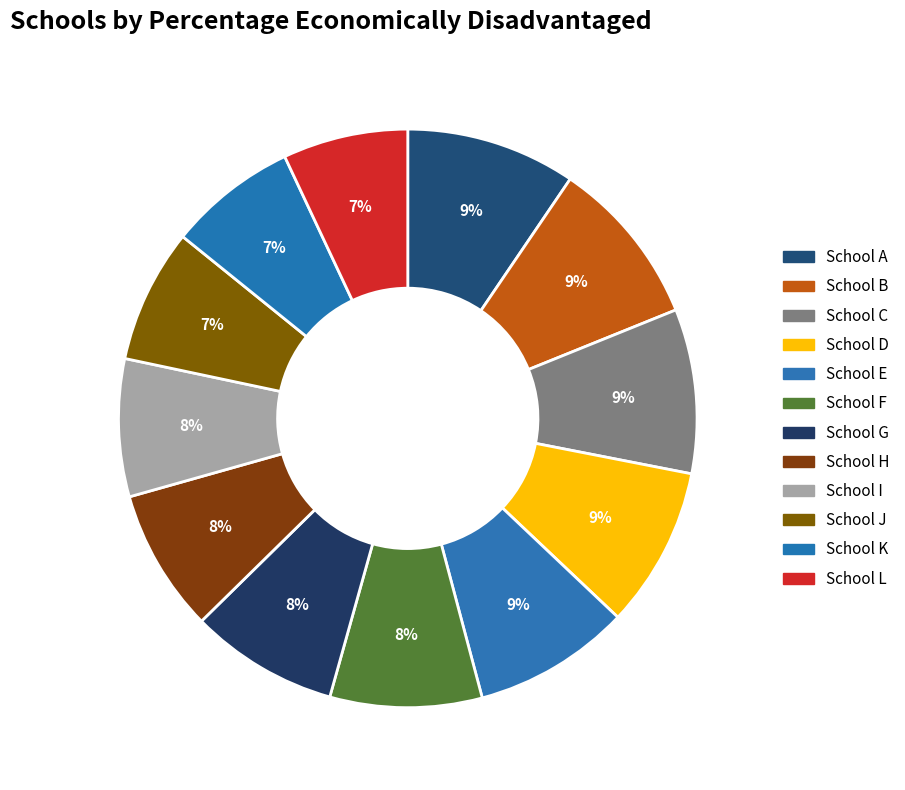

Which category has the biggest portion of the pie?

School A